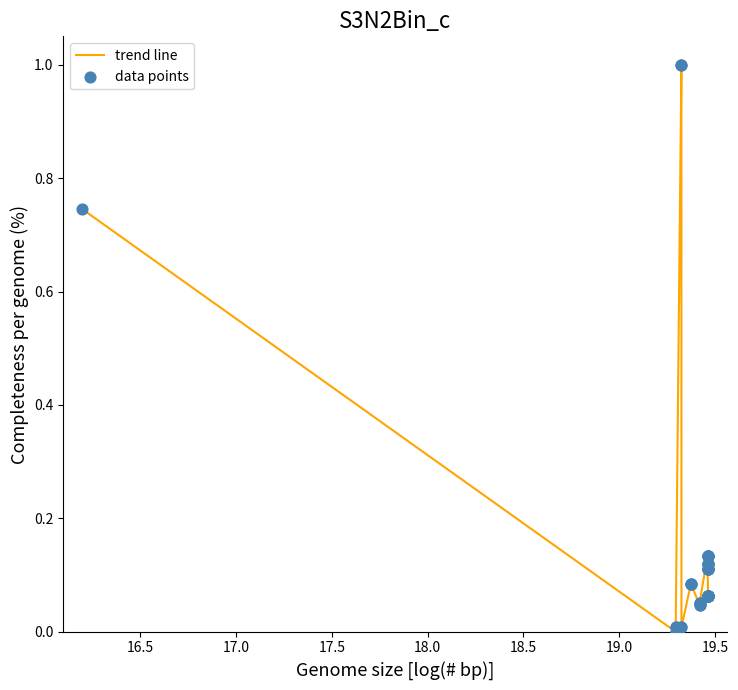

What is the greatest value displayed?

1.0